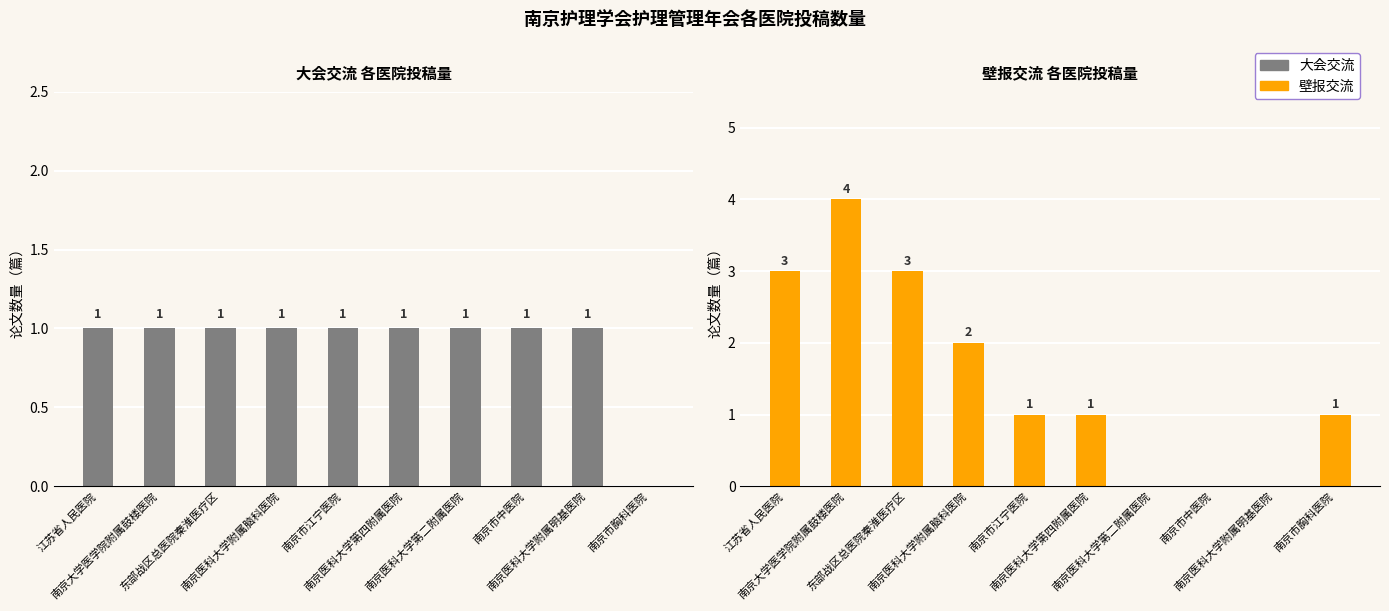

What is the label of the 9th bar from the right?

南京大学医学院附属鼓楼医院